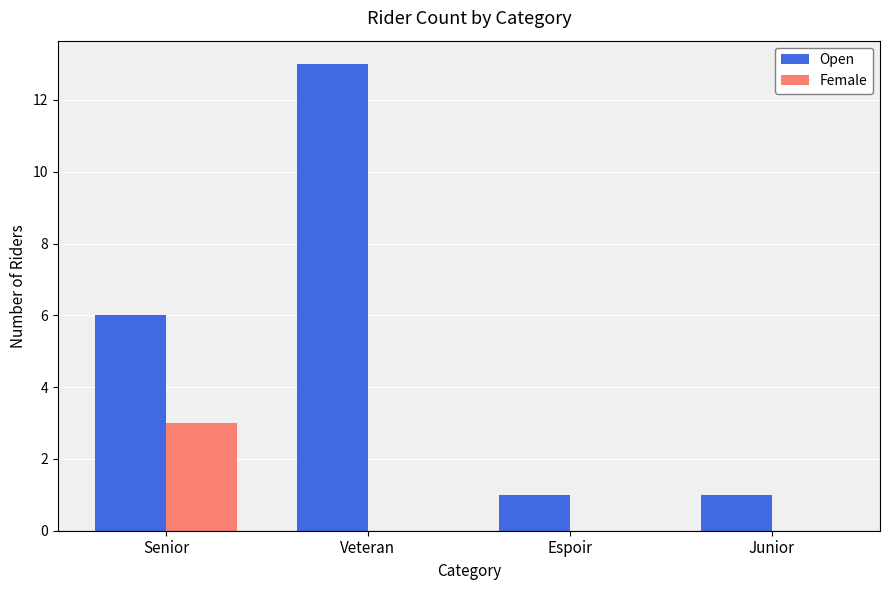

Reading left to right, transcribe all the data shown in this chart.

Open: 6	13	1	1
Female: 3	0	0	0